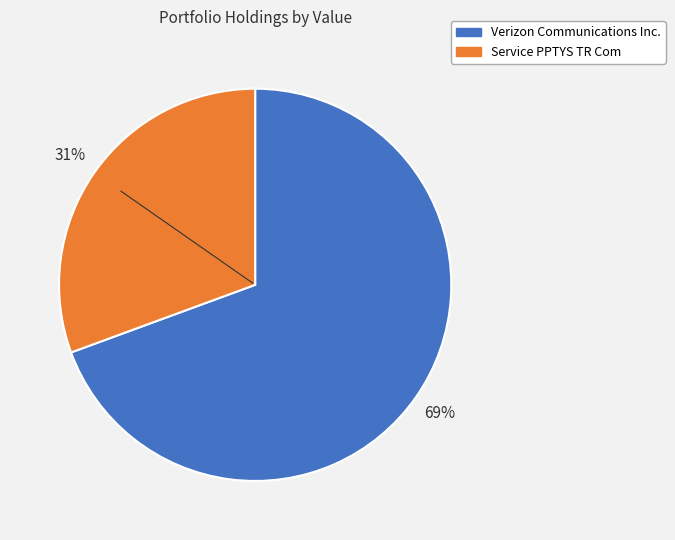

Does Verizon Communications Inc. account for over 50% of the chart?

Yes